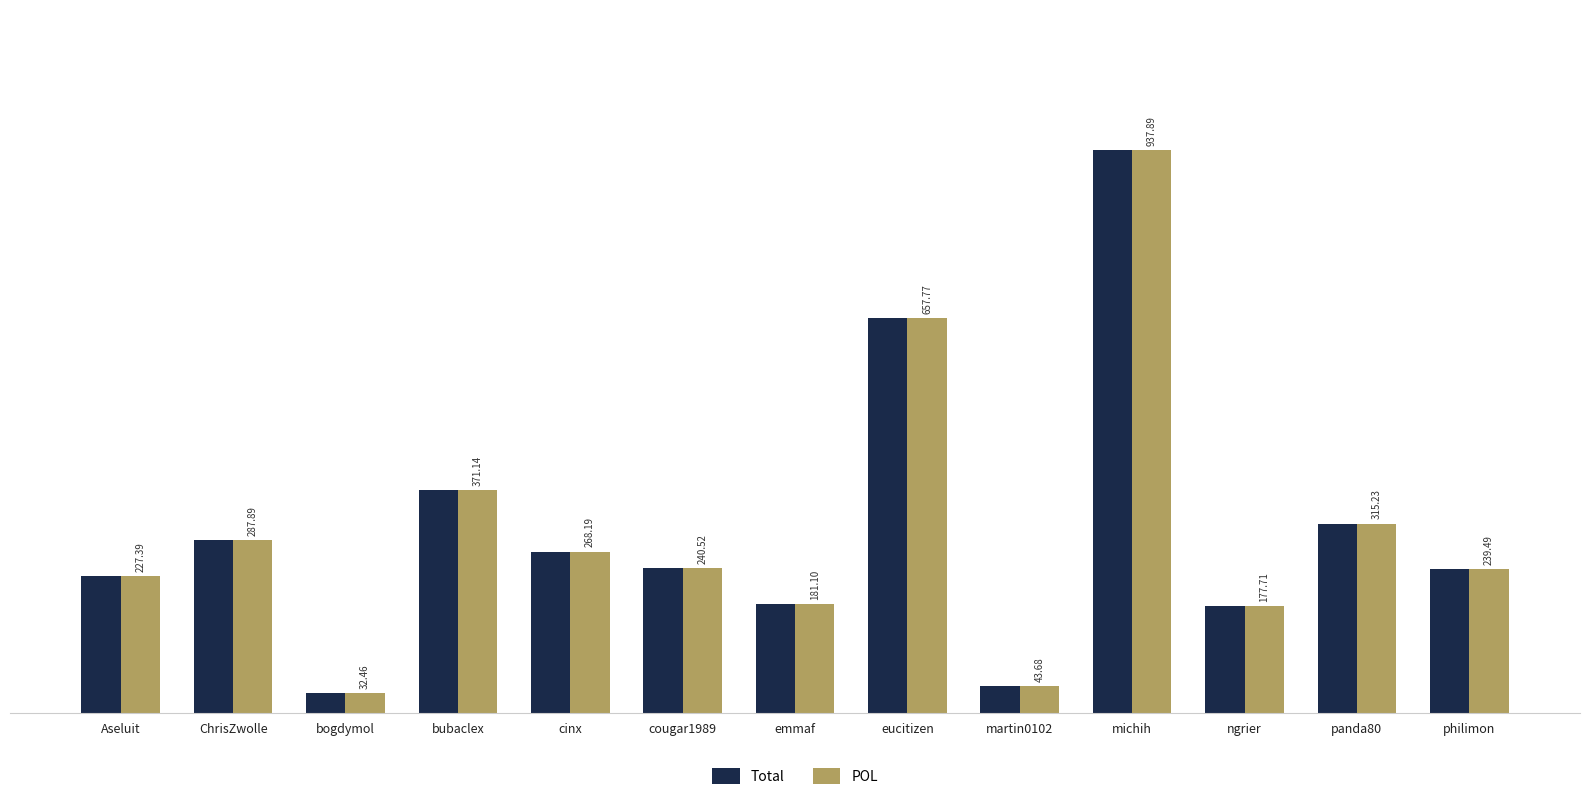

True or false: POL has a value of 323.5 at cougar1989.

False